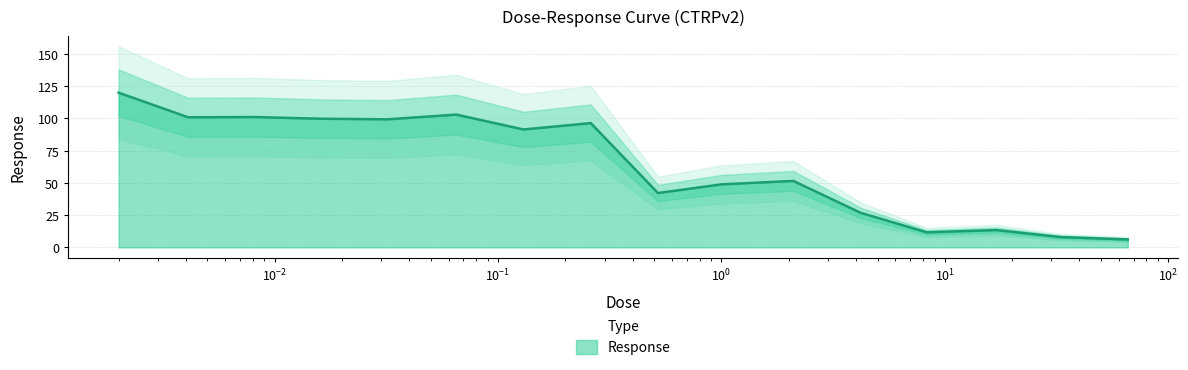

Is it true that the value at 0.016 is 99.8?

True